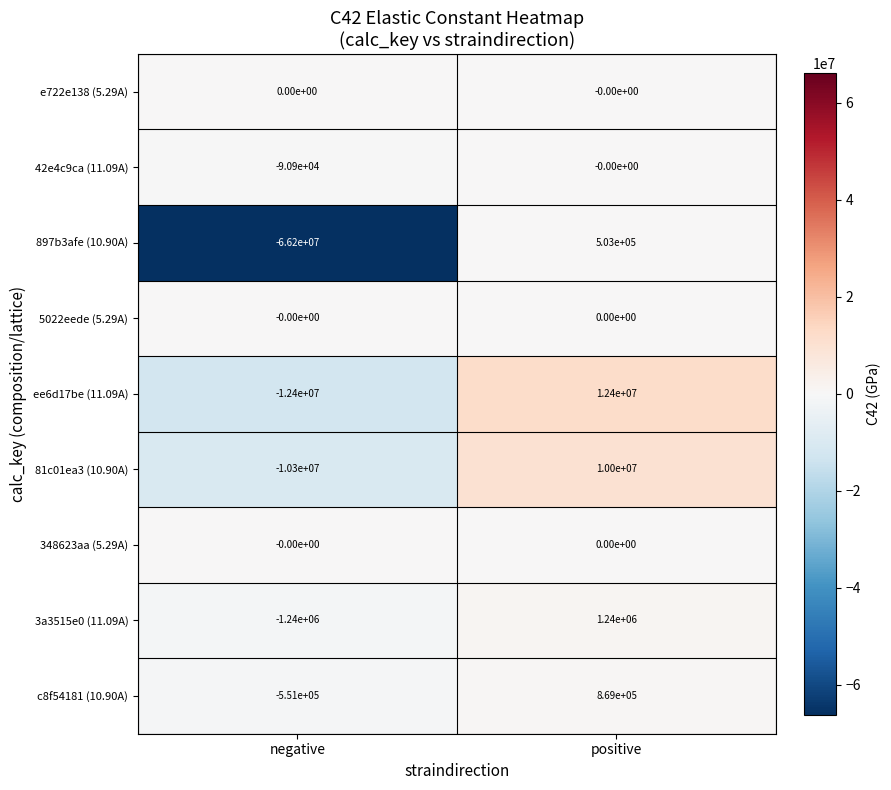

List the labels in order of 3a3515e0 (11.09A) value, largest first.

positive, negative